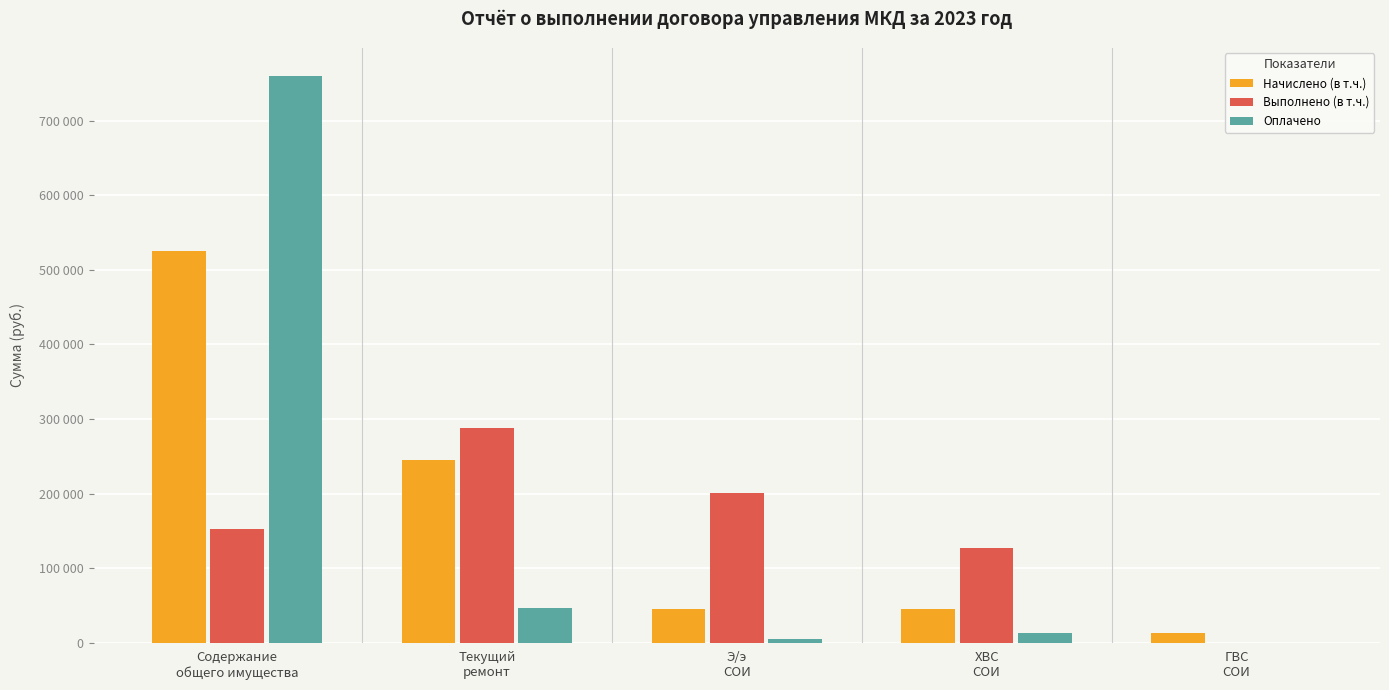

What is the value of the Начислено (в т.ч.) bar at the 2nd from the left?

245105.4